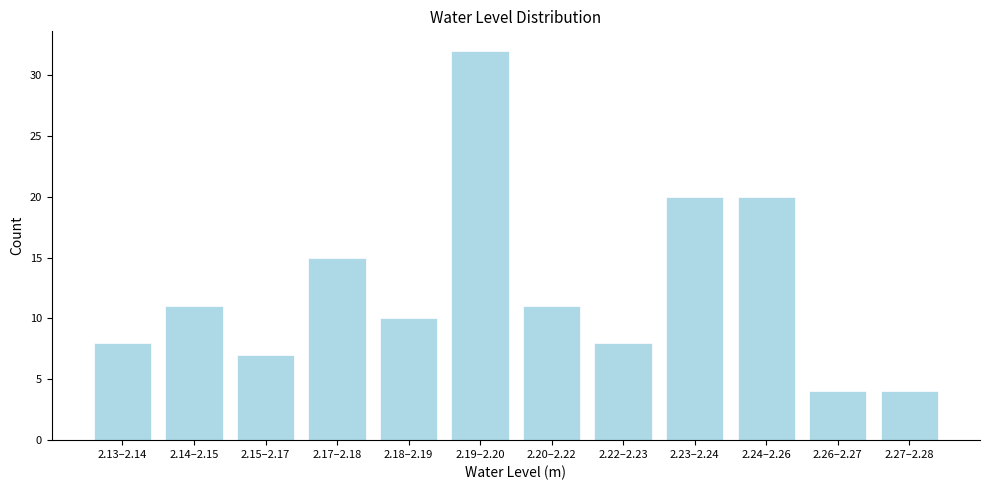

Reading left to right, extract all data points from this chart.

2.13–2.14=8	2.14–2.15=11	2.15–2.17=7	2.17–2.18=15	2.18–2.19=10	2.19–2.20=32	2.20–2.22=11	2.22–2.23=8	2.23–2.24=20	2.24–2.26=20	2.26–2.27=4	2.27–2.28=4